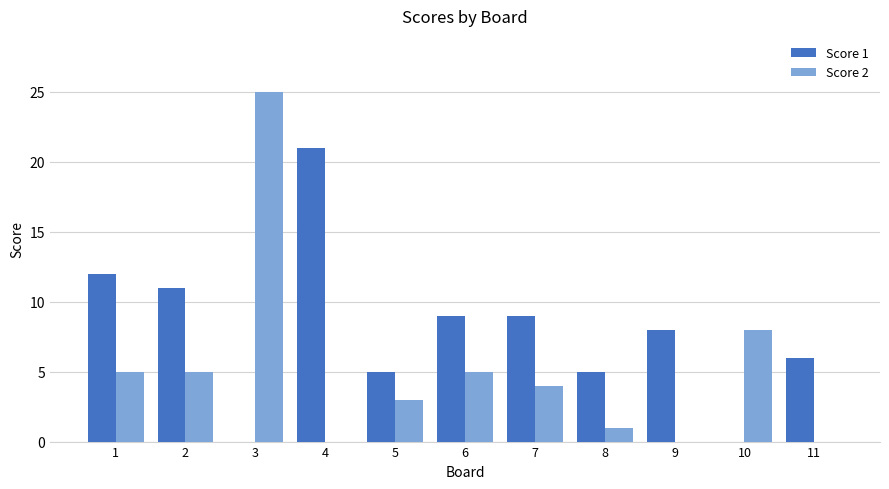

The Score 2 series shows 2 at 7. True or false?

False